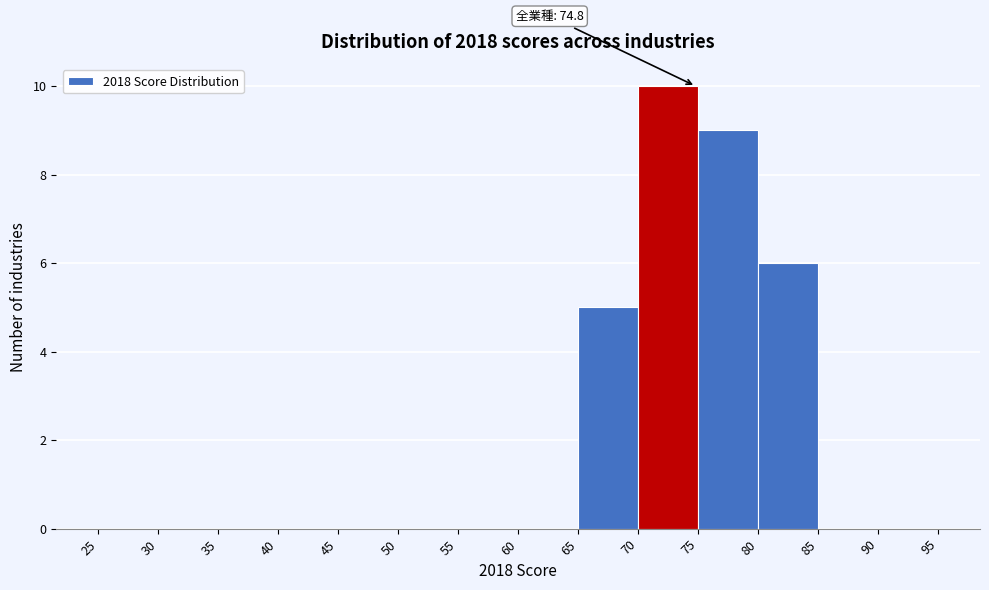

Over which range of the x-axis is the bar tallest?

70 to 75